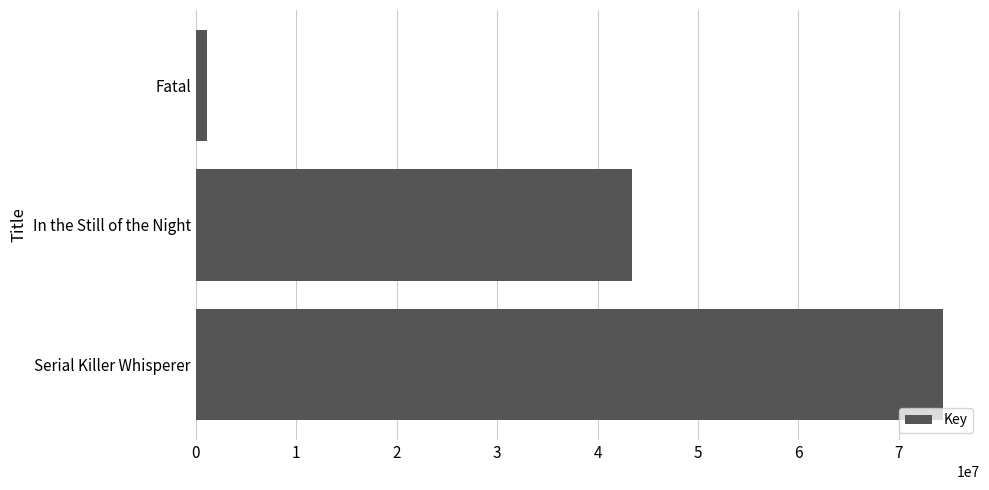

How many values are below 43448087?

1